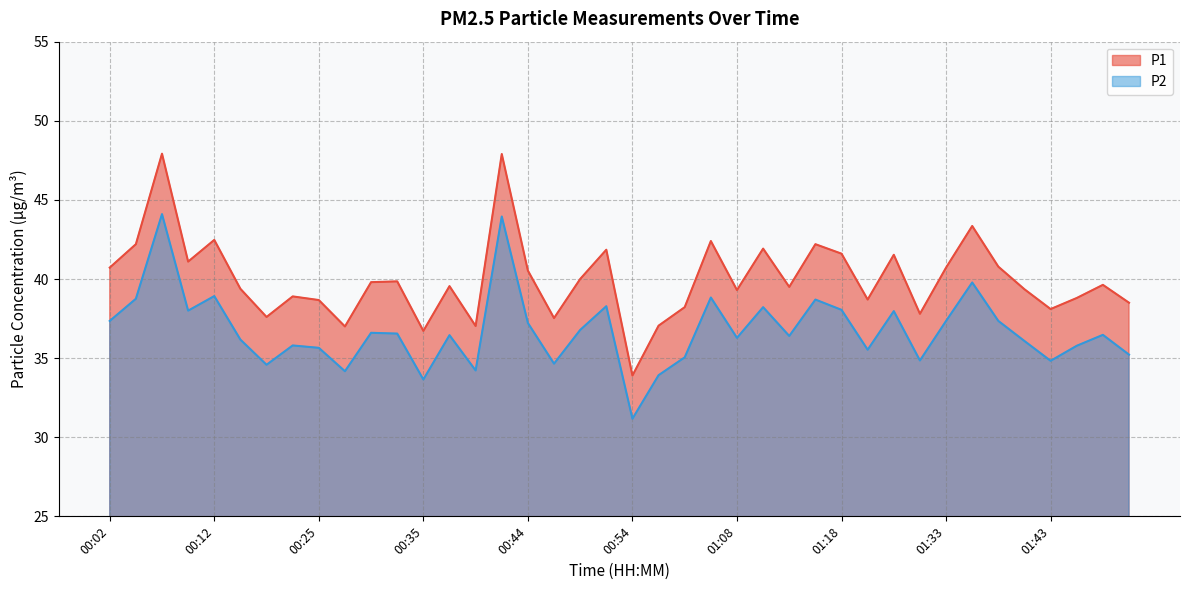

At which category is the sum across all series the highest?

00:07